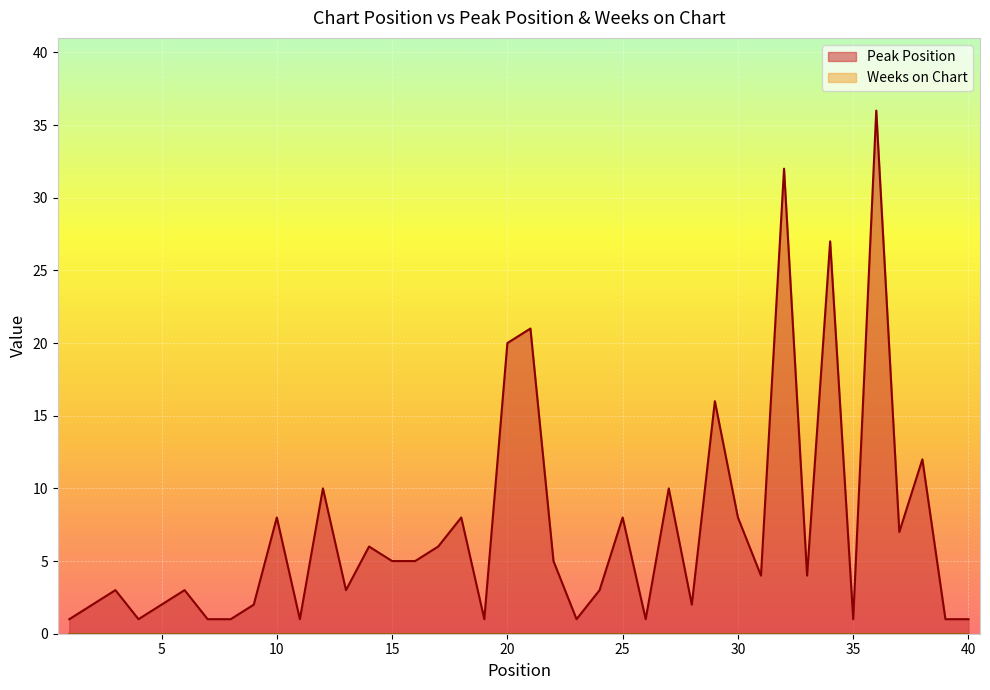

What is the sum of all values?

289